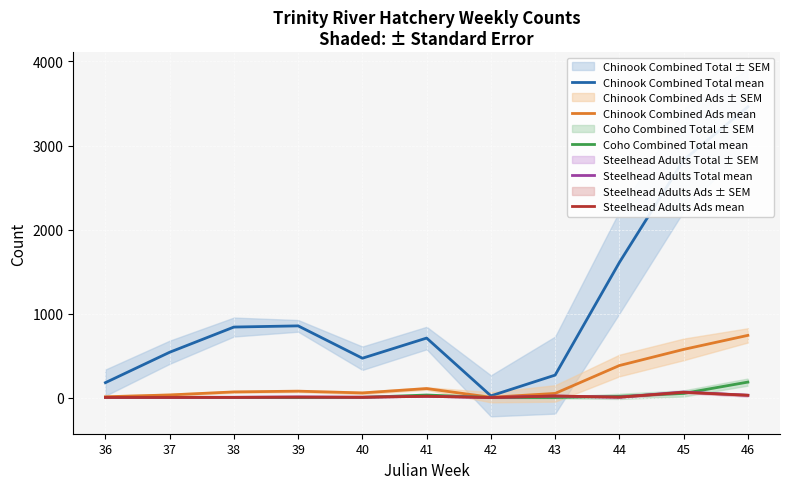

Does the chart display data point markers on the line(s)?

No